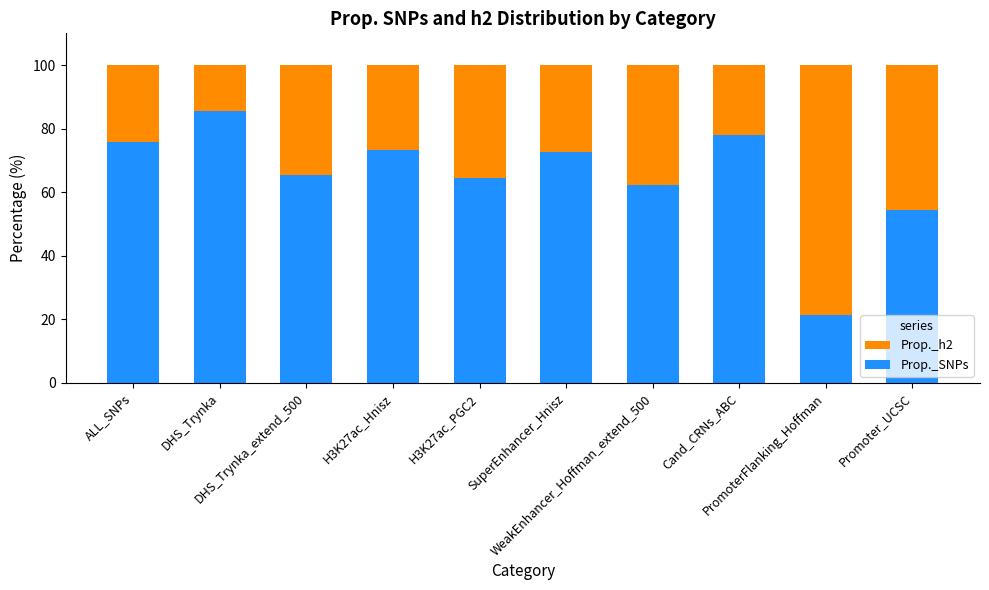

What is the maximum value for Prop._SNPs?

85.6